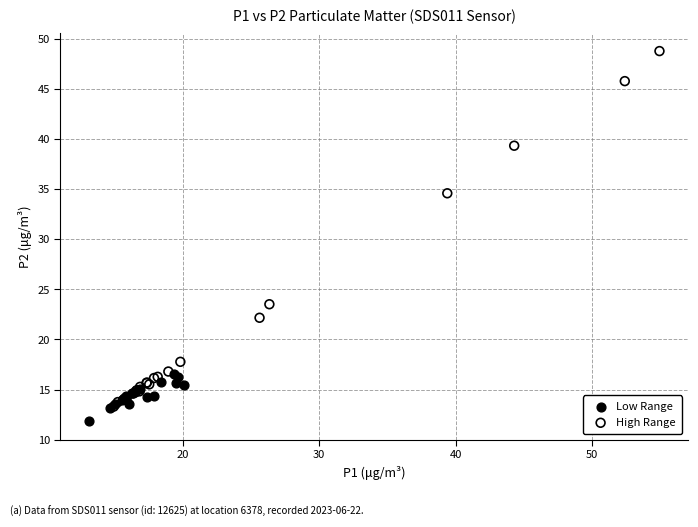

Which series contains the lowest Y value?

Low Range